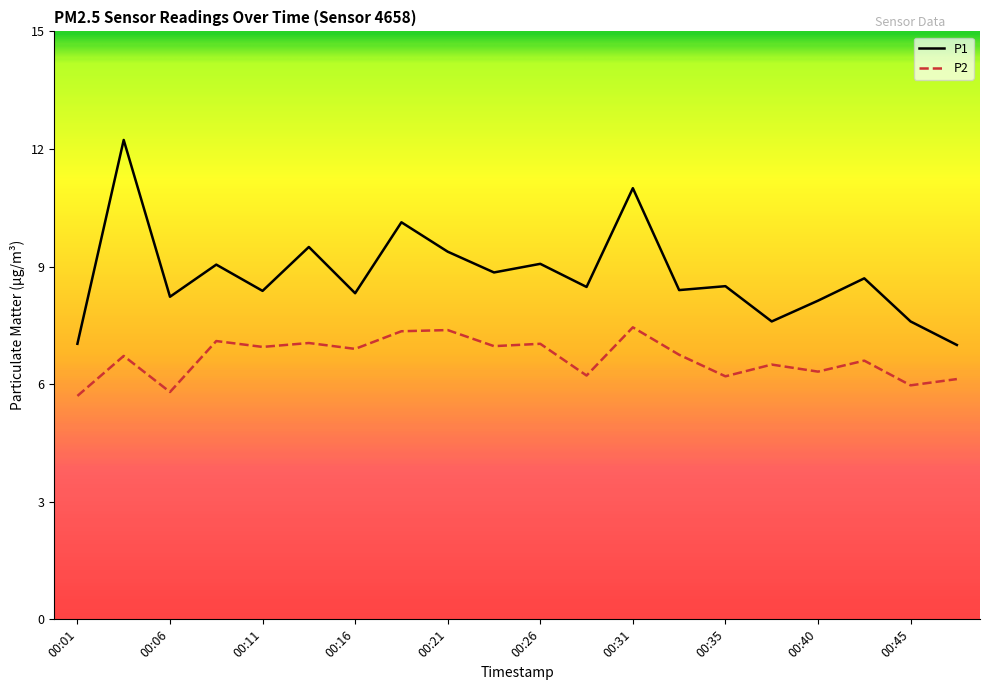

Rank the series by their maximum value, from highest to lowest.

P1, P2